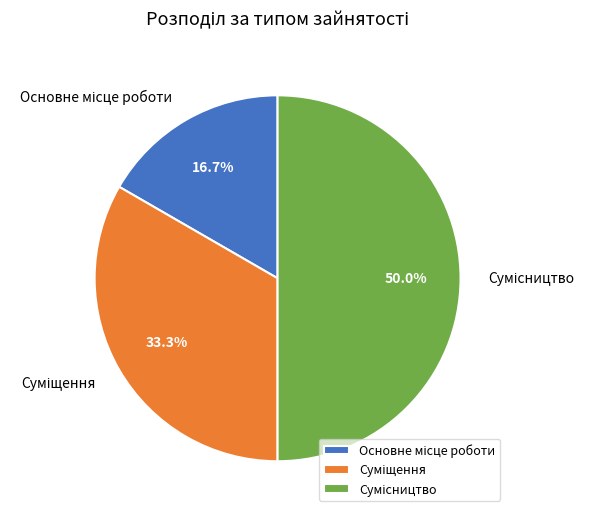

How much of the chart is everything except Суміщення?

66.7%